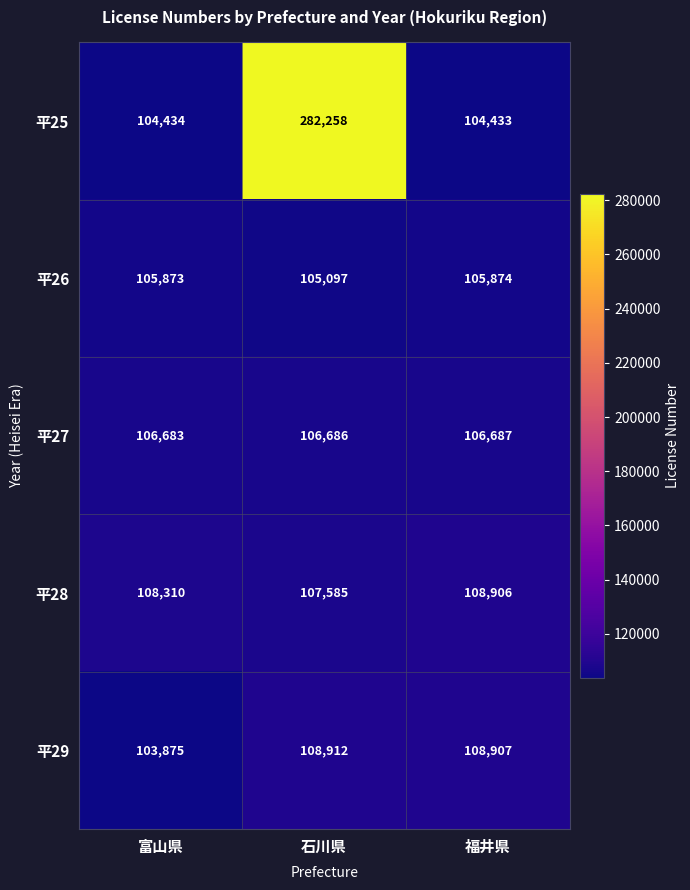

Which series has the widest spread of values?

平25